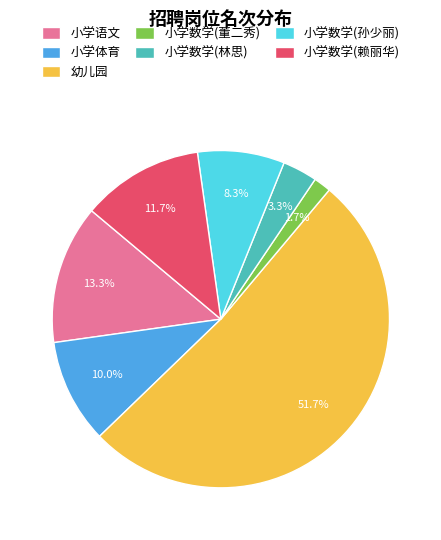

What portion of the pie excludes 小学数学(林思)?

96.7%